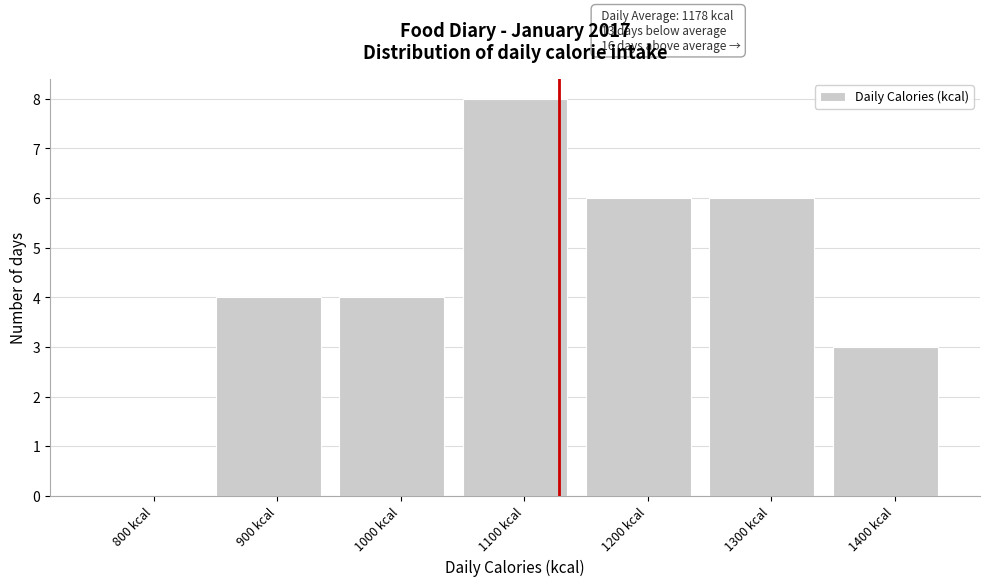

Reading left to right, extract all data points from this chart.

800 kcal=0	900 kcal=4	1000 kcal=4	1100 kcal=8	1200 kcal=6	1300 kcal=6	1400 kcal=3